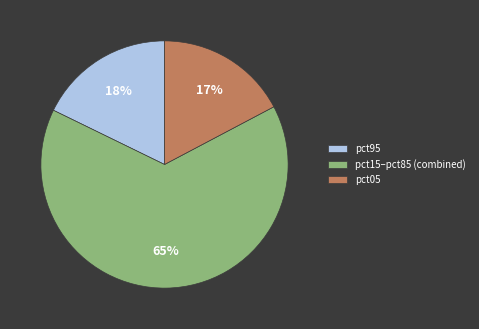

Rank the categories by value from lowest to highest.

pct05, pct95, pct15–pct85 (combined)